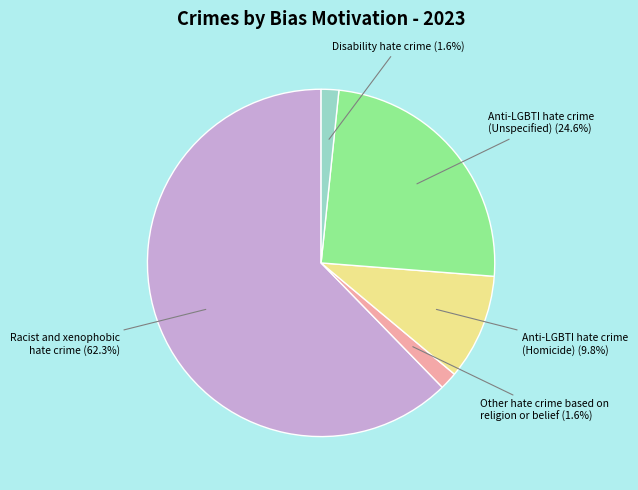

To the nearest percent, what is the difference between the largest and smallest slice percentages?

61%